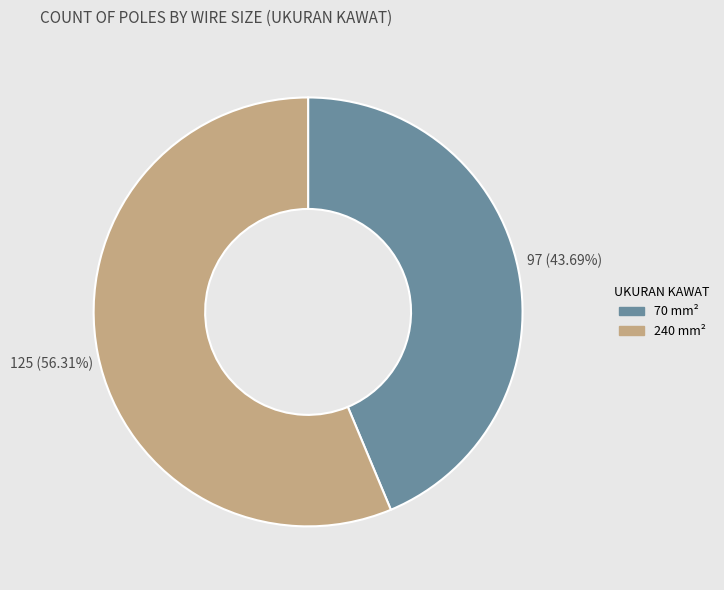

The 240 slice represents 56% of the pie. True or false?

True